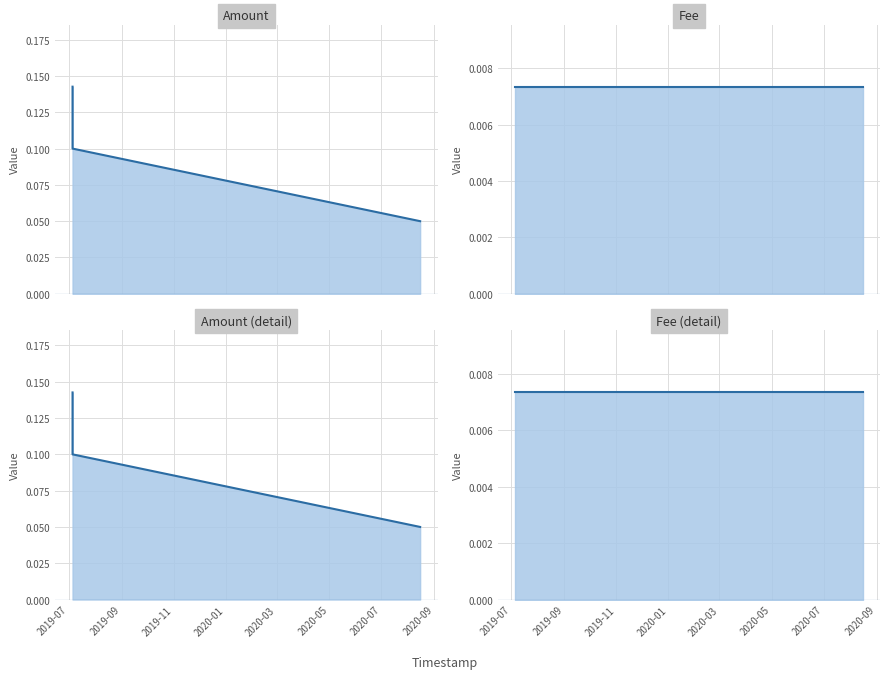

What is the total value across all series at 2019-07?

0.3